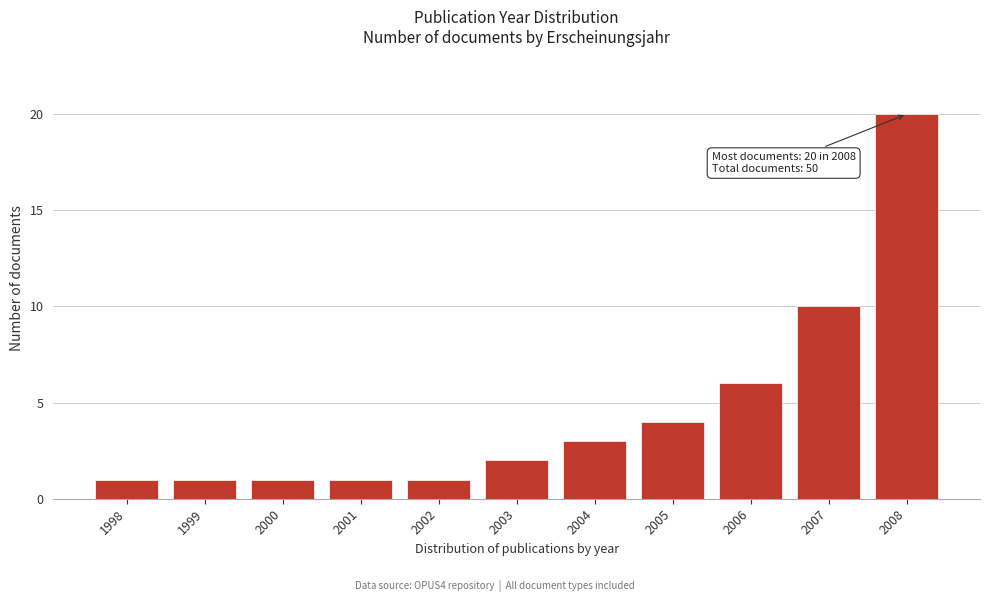

Reading left to right, what are all the values shown in this chart?

1	1	1	1	1	2	3	4	6	10	20